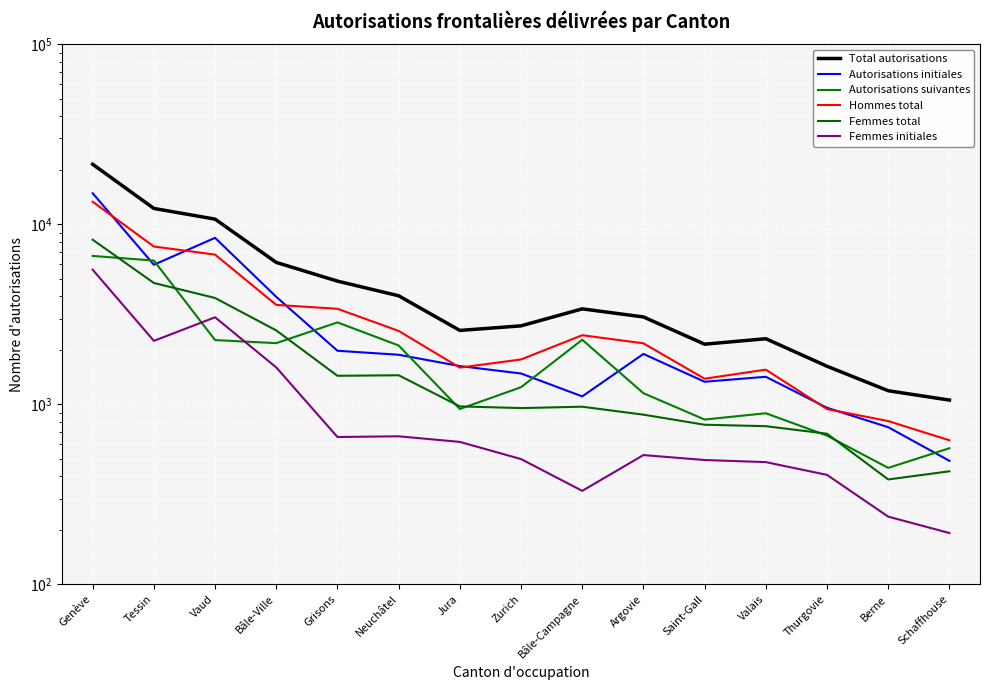

What is the greatest value displayed?

21576